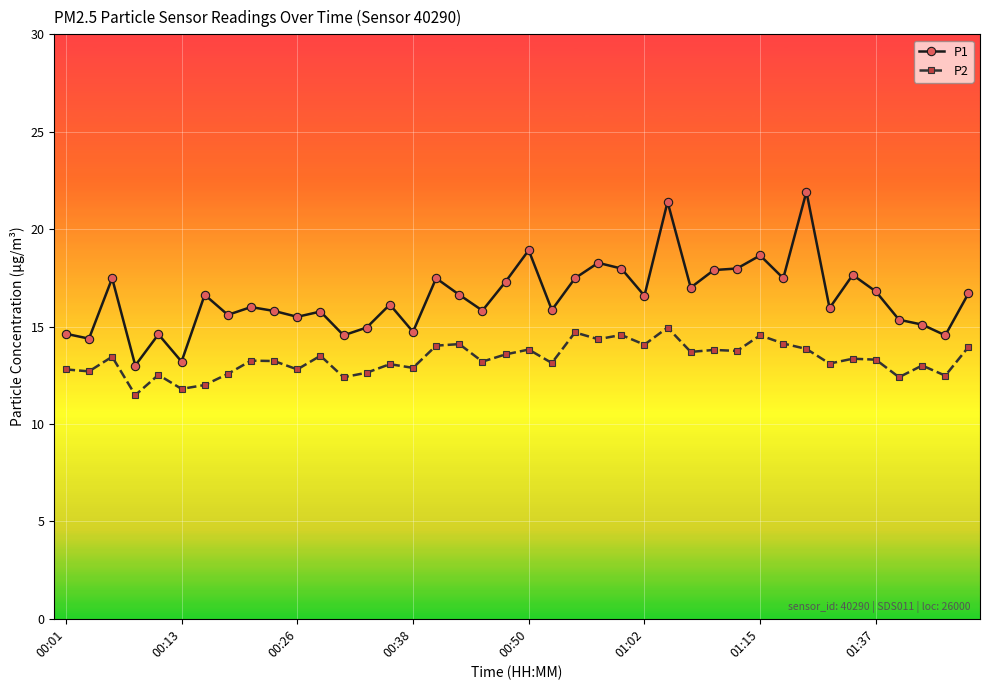

Is this an area chart (filled region under the line)?

No